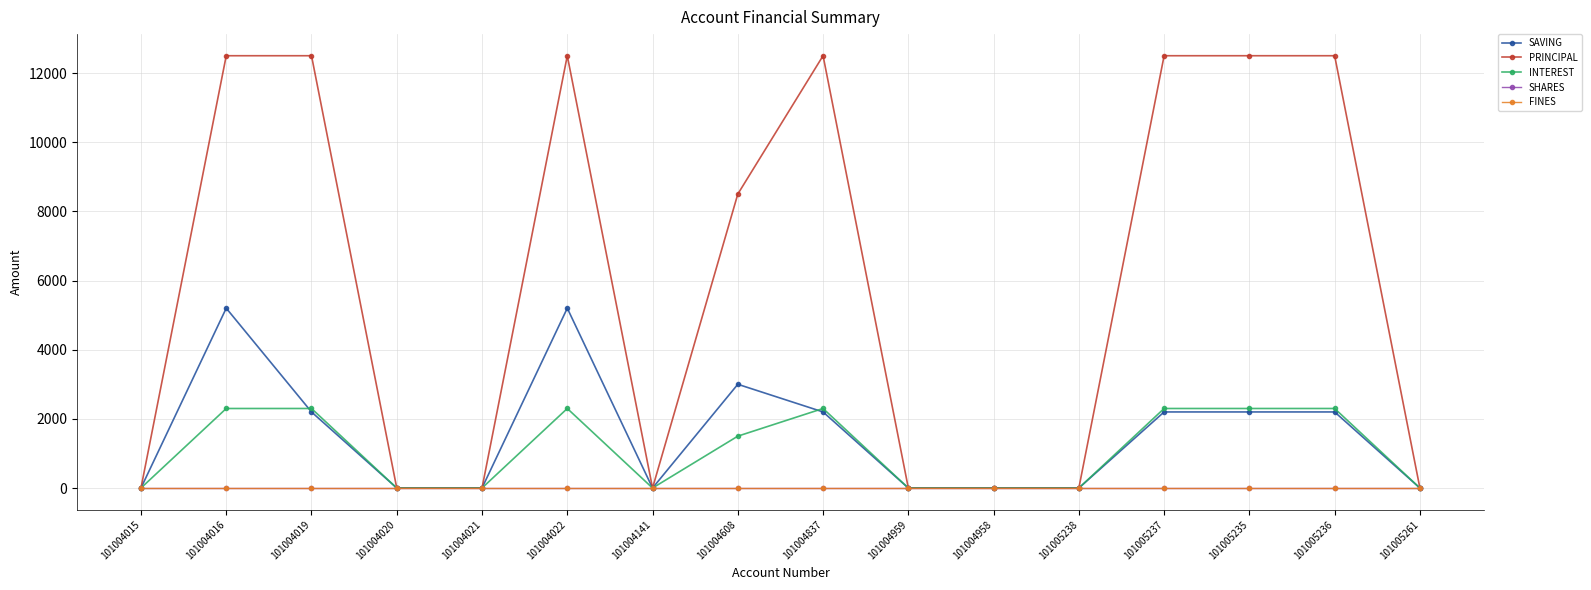

True or false: INTEREST has a value of 0 at 101004959.

True